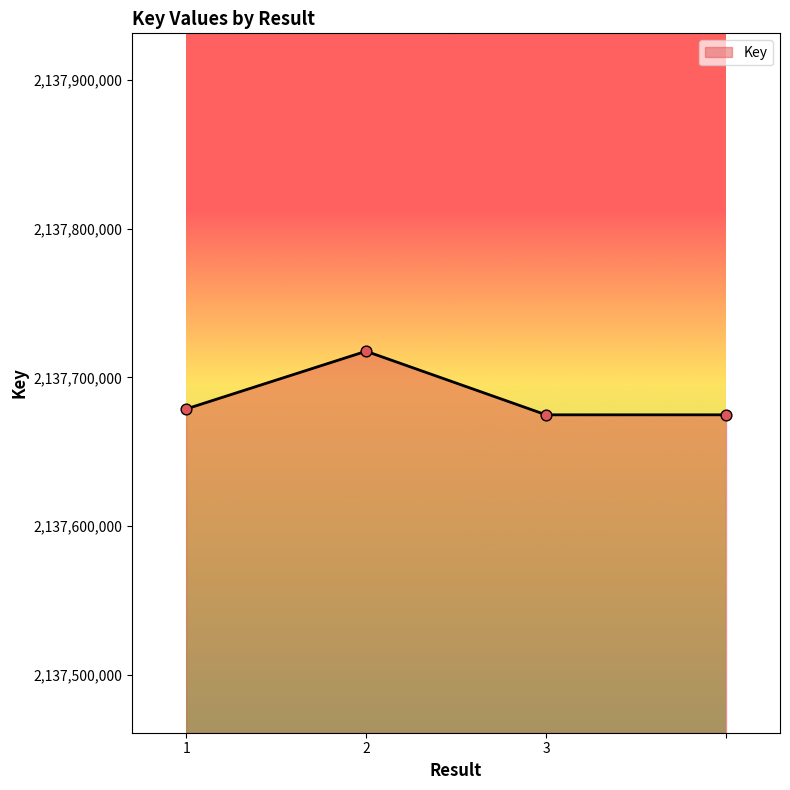

What is the maximum value shown in the chart?

2137717570